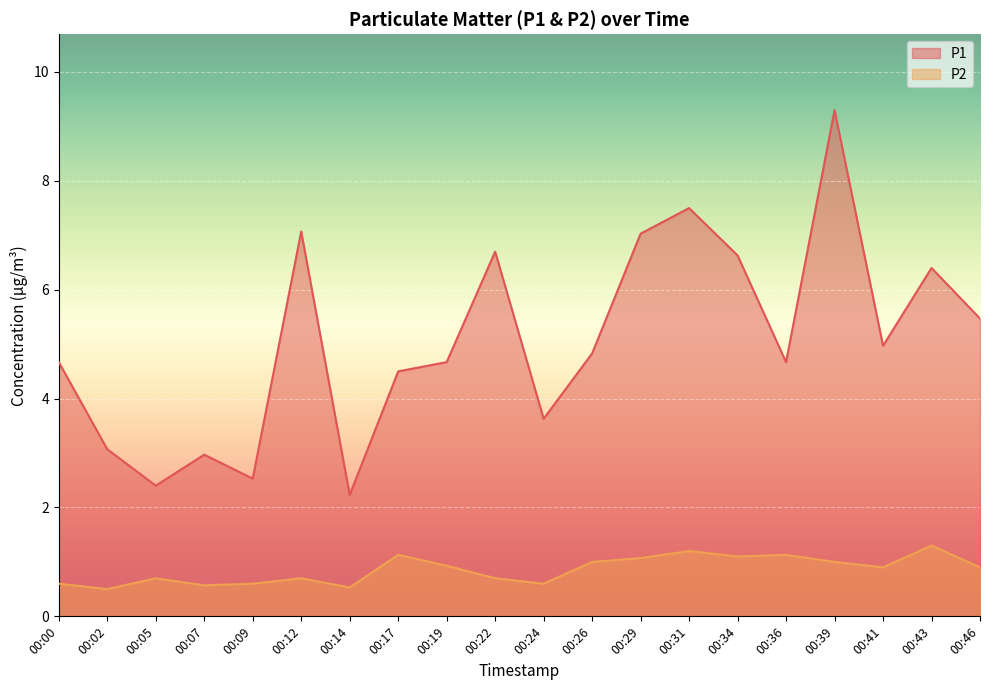

True or false: P1 and P2 intersect in this chart.

False